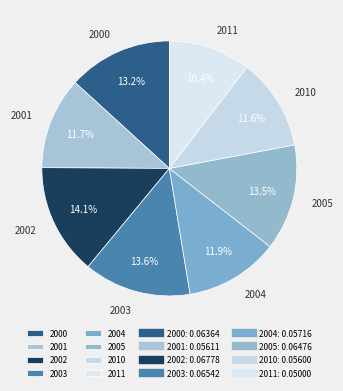

What portion of the pie excludes 2001?

88.3%